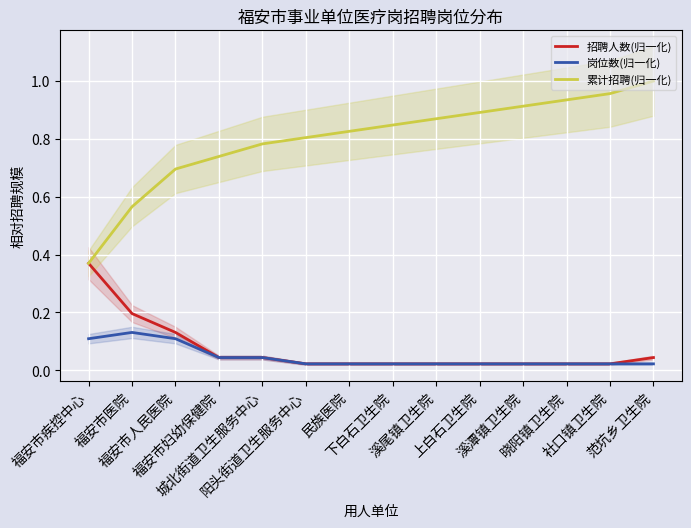

Which has a higher value, 晓阳镇卫生院 or 福安市妇幼保健院?

福安市妇幼保健院